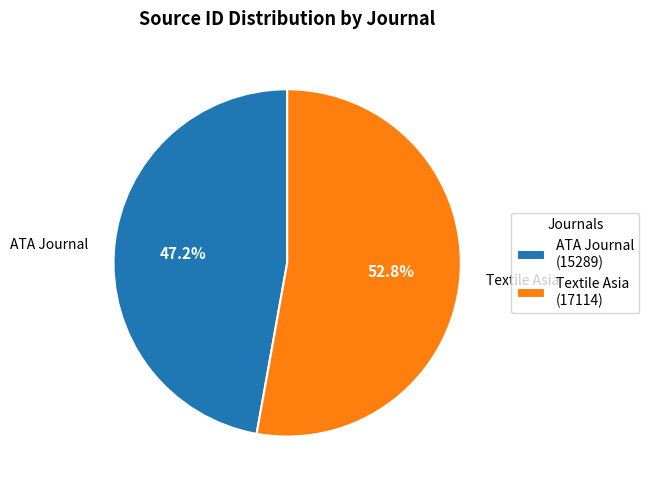

Which category accounts for the majority?

Textile Asia